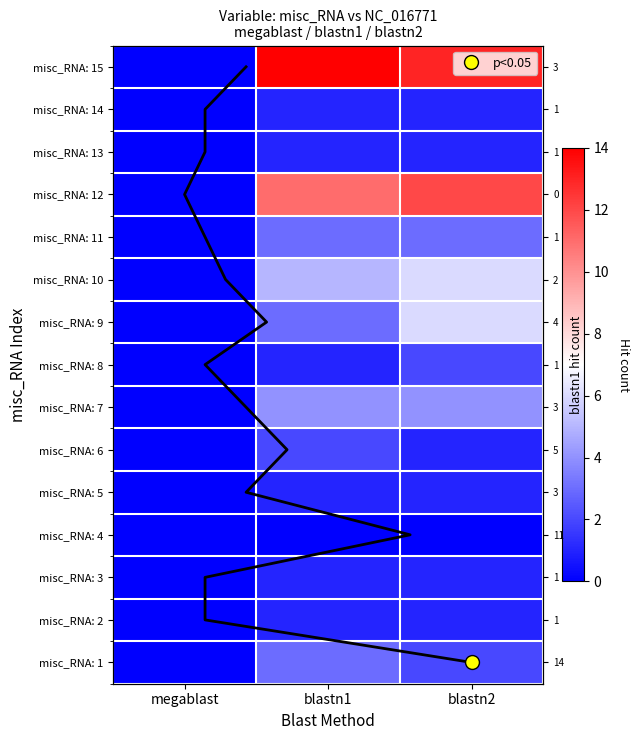

At blastn1, list the series in order from largest to smallest.

misc_RNA: 15, misc_RNA: 12, misc_RNA: 10, misc_RNA: 7, misc_RNA: 1, misc_RNA: 9, misc_RNA: 11, misc_RNA: 6, misc_RNA: 2, misc_RNA: 3, misc_RNA: 5, misc_RNA: 8, misc_RNA: 13, misc_RNA: 14, misc_RNA: 4